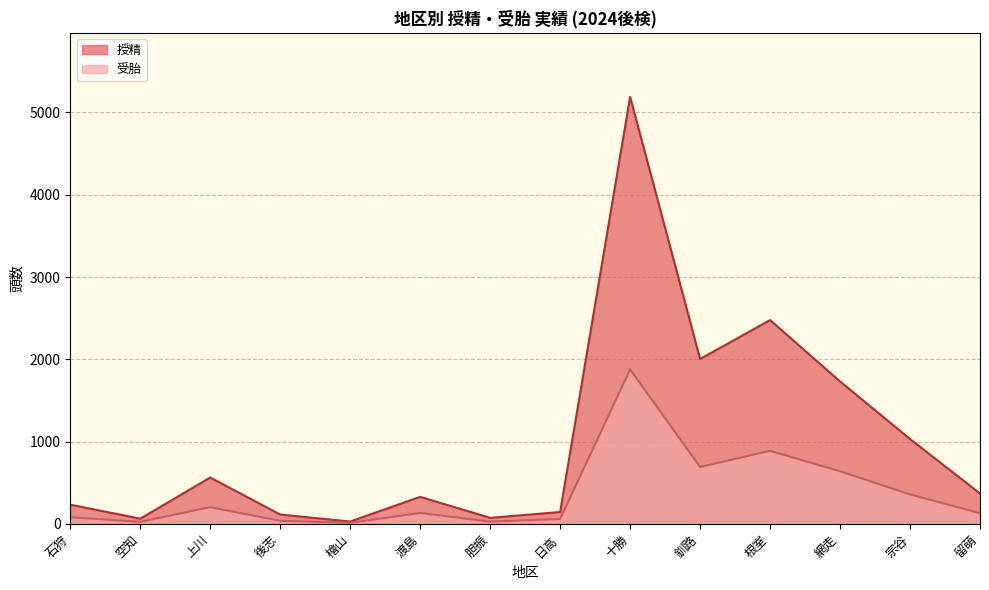

What is the difference between the maximum and minimum values in the 授精 series?

5161